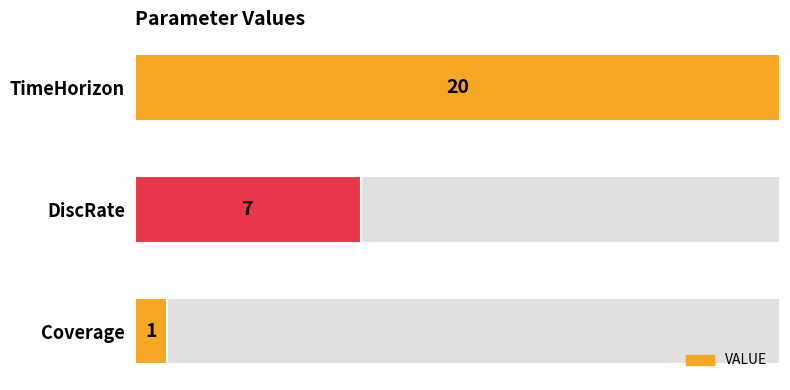

How many data points are less than 7?

1